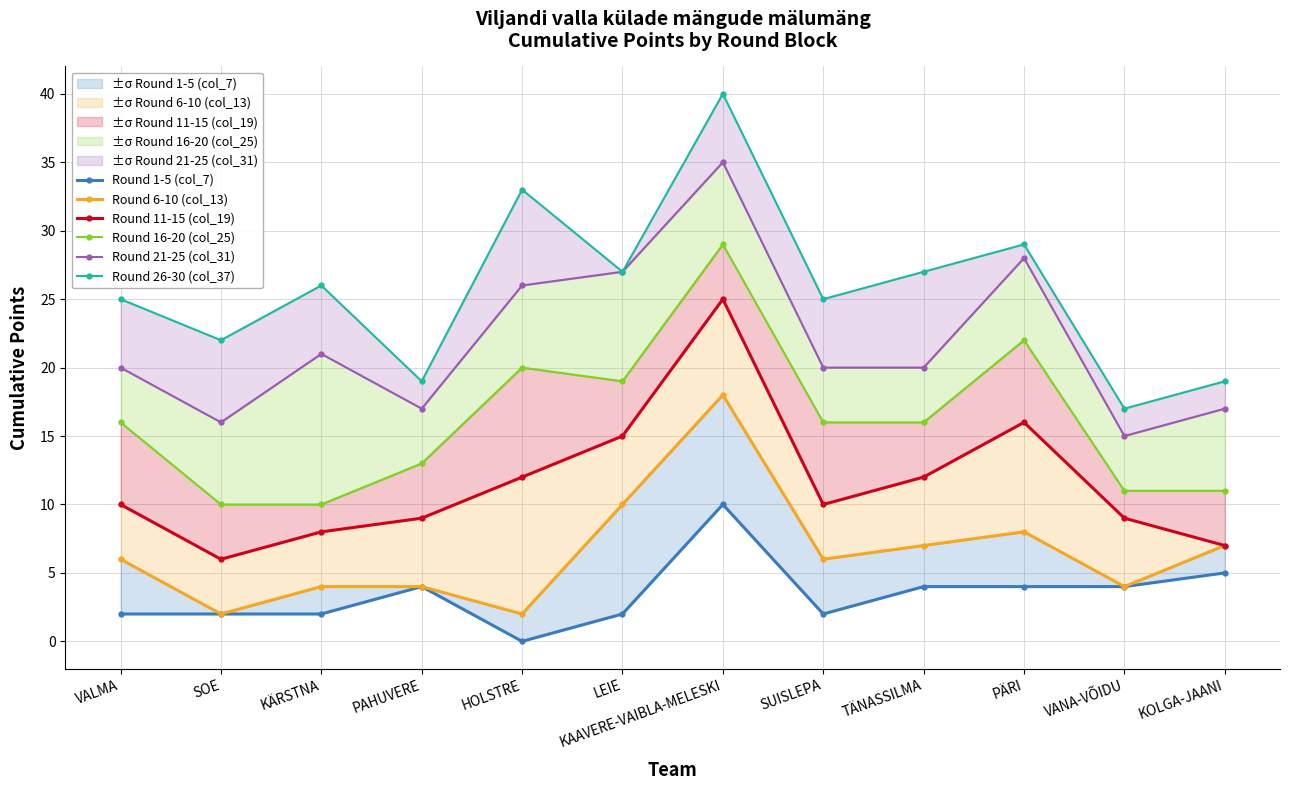

Reading left to right, what are all the values shown in this chart?

Round 1-5 (col_7): VALMA=2	SOE=2	KÄRSTNA=2	PAHUVERE=4	HOLSTRE=0	LEIE=2	KAAVERE-VAIBLA-MELESKI=10	SUISLEPA=2	TÄNASSILMA=4	PÄRI=4	VANA-VÕIDU=4	KOLGA-JAANI=5
Round 6-10 (col_13): VALMA=6	SOE=2	KÄRSTNA=4	PAHUVERE=4	HOLSTRE=2	LEIE=10	KAAVERE-VAIBLA-MELESKI=18	SUISLEPA=6	TÄNASSILMA=7	PÄRI=8	VANA-VÕIDU=4	KOLGA-JAANI=7
Round 11-15 (col_19): VALMA=10	SOE=6	KÄRSTNA=8	PAHUVERE=9	HOLSTRE=12	LEIE=15	KAAVERE-VAIBLA-MELESKI=25	SUISLEPA=10	TÄNASSILMA=12	PÄRI=16	VANA-VÕIDU=9	KOLGA-JAANI=7
Round 16-20 (col_25): VALMA=16	SOE=10	KÄRSTNA=10	PAHUVERE=13	HOLSTRE=20	LEIE=19	KAAVERE-VAIBLA-MELESKI=29	SUISLEPA=16	TÄNASSILMA=16	PÄRI=22	VANA-VÕIDU=11	KOLGA-JAANI=11
Round 21-25 (col_31): VALMA=20	SOE=16	KÄRSTNA=21	PAHUVERE=17	HOLSTRE=26	LEIE=27	KAAVERE-VAIBLA-MELESKI=35	SUISLEPA=20	TÄNASSILMA=20	PÄRI=28	VANA-VÕIDU=15	KOLGA-JAANI=17
Round 26-30 (col_37): VALMA=25	SOE=22	KÄRSTNA=26	PAHUVERE=19	HOLSTRE=33	LEIE=27	KAAVERE-VAIBLA-MELESKI=40	SUISLEPA=25	TÄNASSILMA=27	PÄRI=29	VANA-VÕIDU=17	KOLGA-JAANI=19